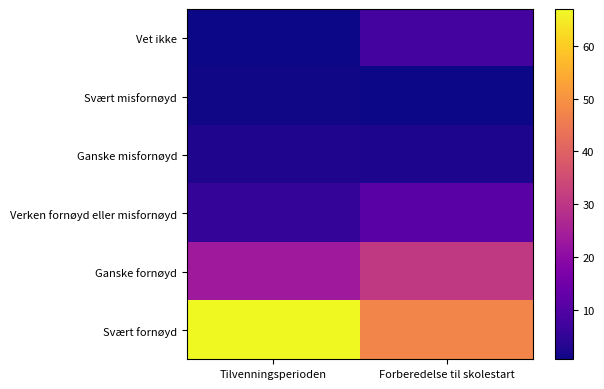

Rank the series by their maximum value, from highest to lowest.

Svært fornøyd, Ganske fornøyd, Verken fornøyd eller misfornøyd, Vet ikke, Ganske misfornøyd, Svært misfornøyd